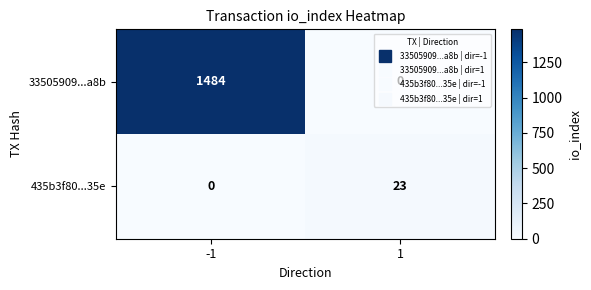

What is the total value across all series at 1?

23